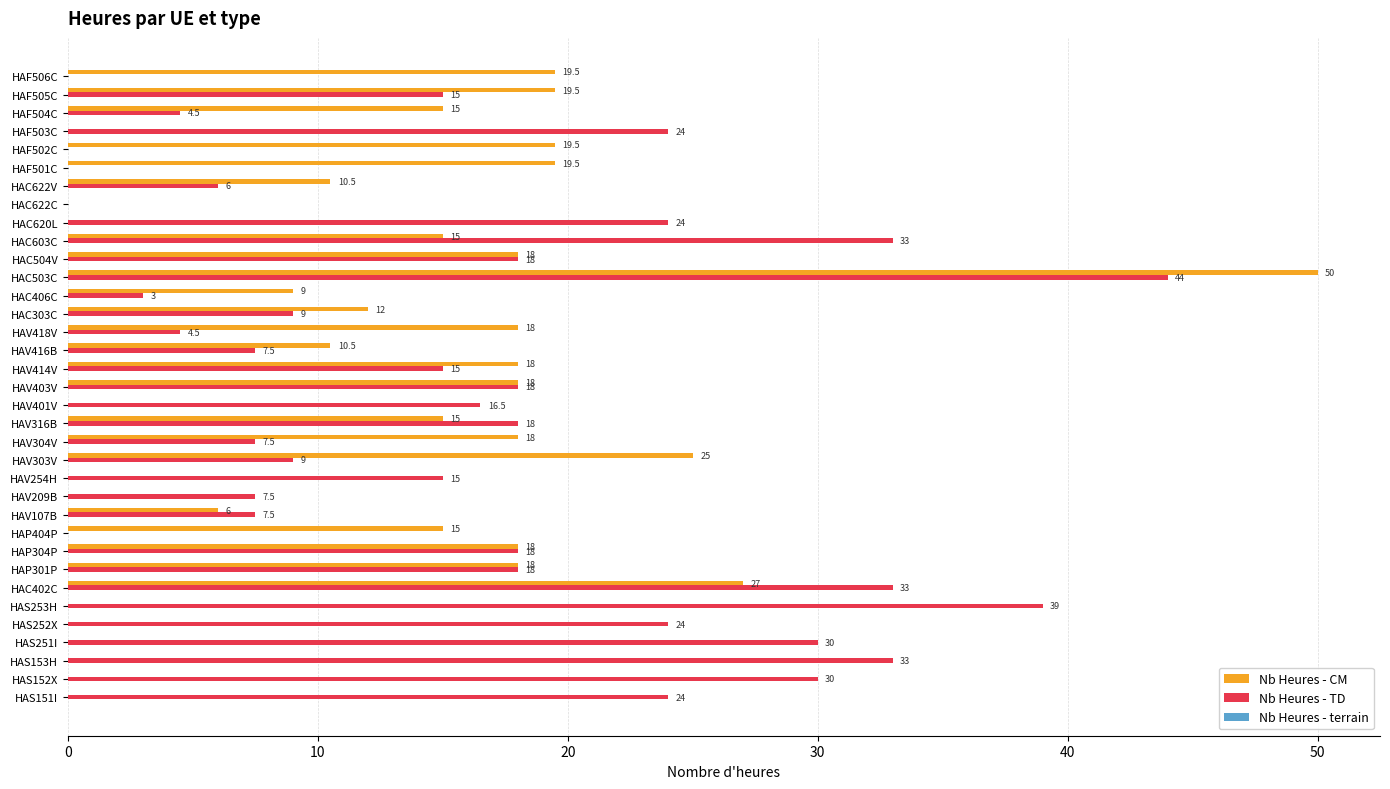

Read the Nb Heures - TD value at HAC603C.

33.0